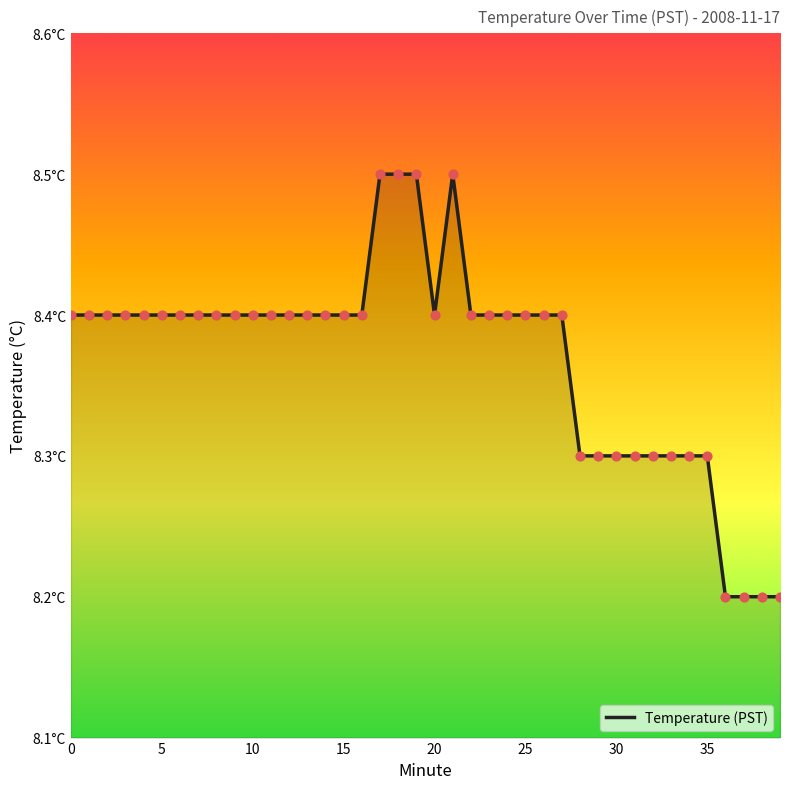

Does the chart have visible grid lines?

No